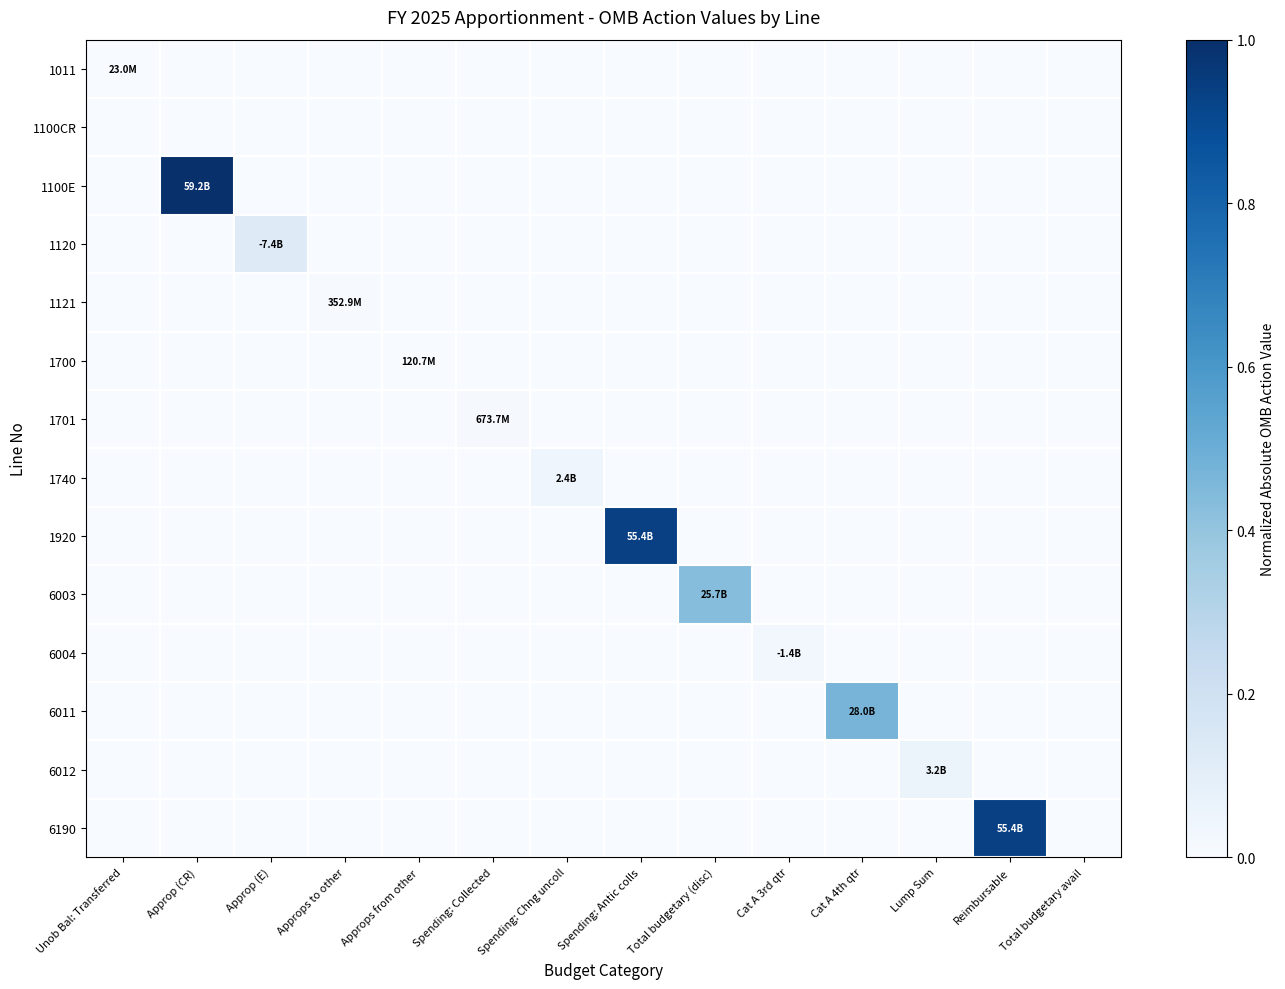

At how many categories does at least one series exceed 0?

13